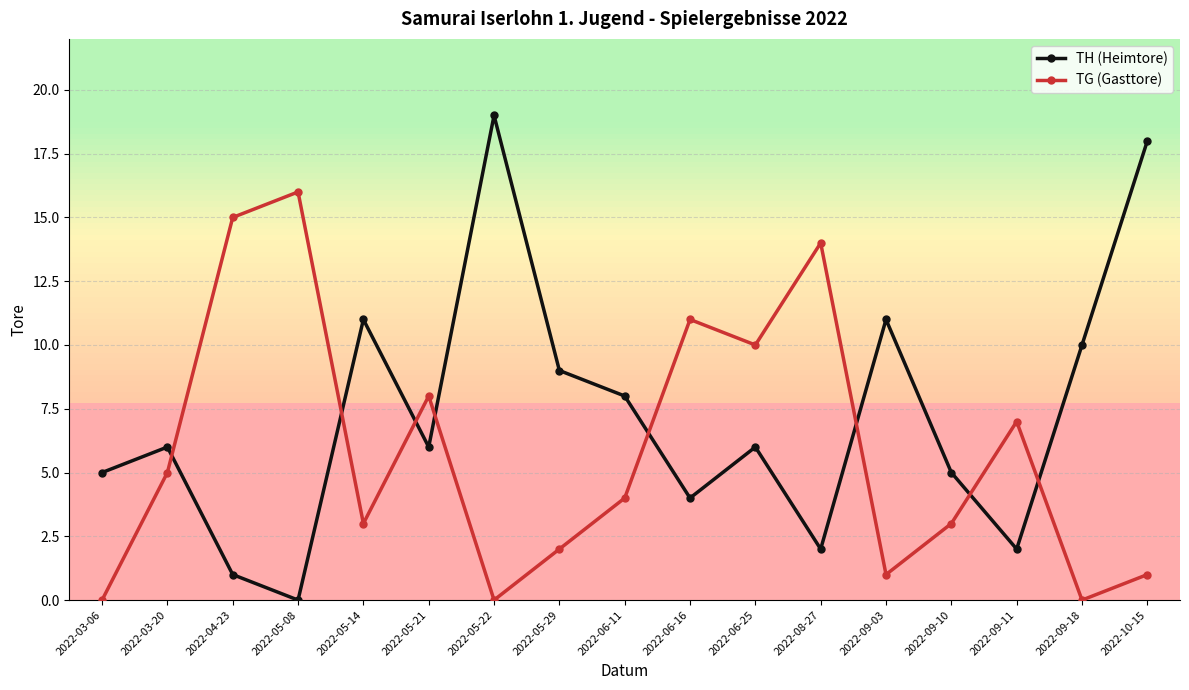

At 2022-08-27, list the series in order from smallest to largest.

TH (Heimtore), TG (Gasttore)